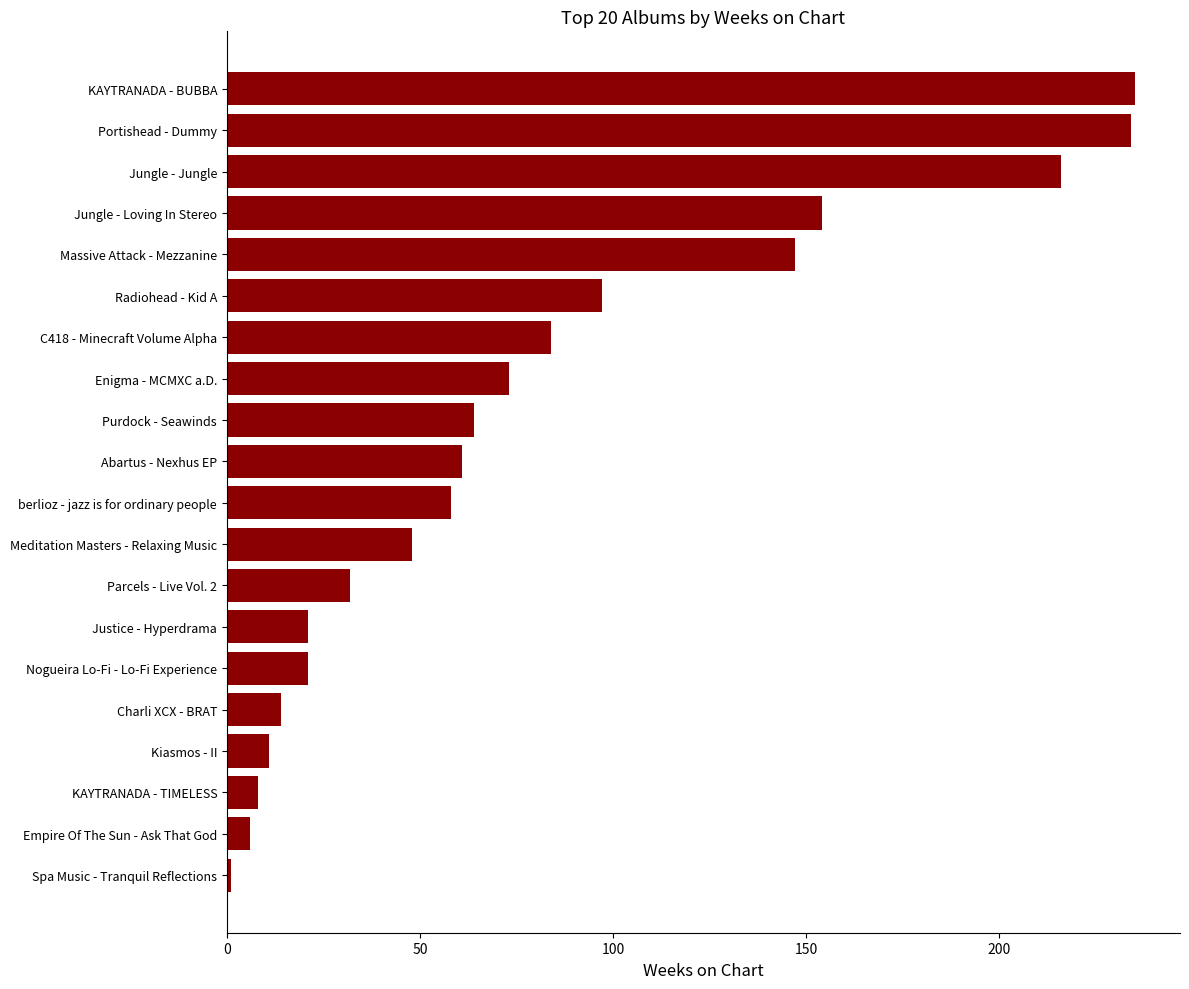

Reading bottom to top, list all the values displayed in this chart.

Spa Music - Tranquil Reflections=1	Empire Of The Sun - Ask That God=6	KAYTRANADA - TIMELESS=8	Kiasmos - II=11	Charli XCX - BRAT=14	Nogueira Lo-Fi - Lo-Fi Experience=21	Justice - Hyperdrama=21	Parcels - Live Vol. 2=32	Meditation Masters - Relaxing Music=48	berlioz - jazz is for ordinary people=58	Abartus - Nexhus EP=61	Purdock - Seawinds=64	Enigma - MCMXC a.D.=73	C418 - Minecraft Volume Alpha=84	Radiohead - Kid A=97	Massive Attack - Mezzanine=147	Jungle - Loving In Stereo=154	Jungle - Jungle=216	Portishead - Dummy=234	KAYTRANADA - BUBBA=235